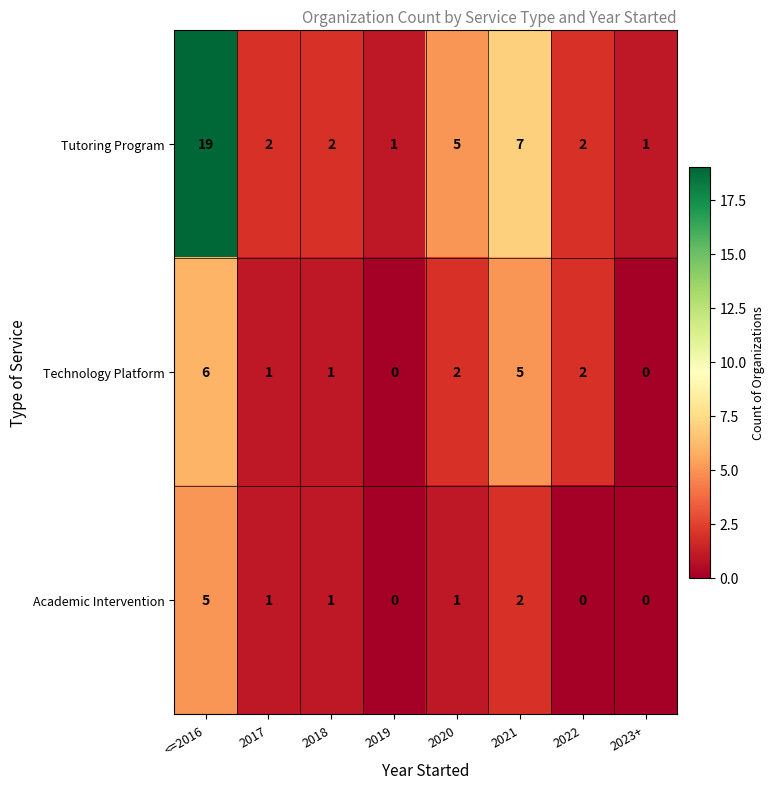

Which series has the largest range (max minus min)?

Tutoring Program